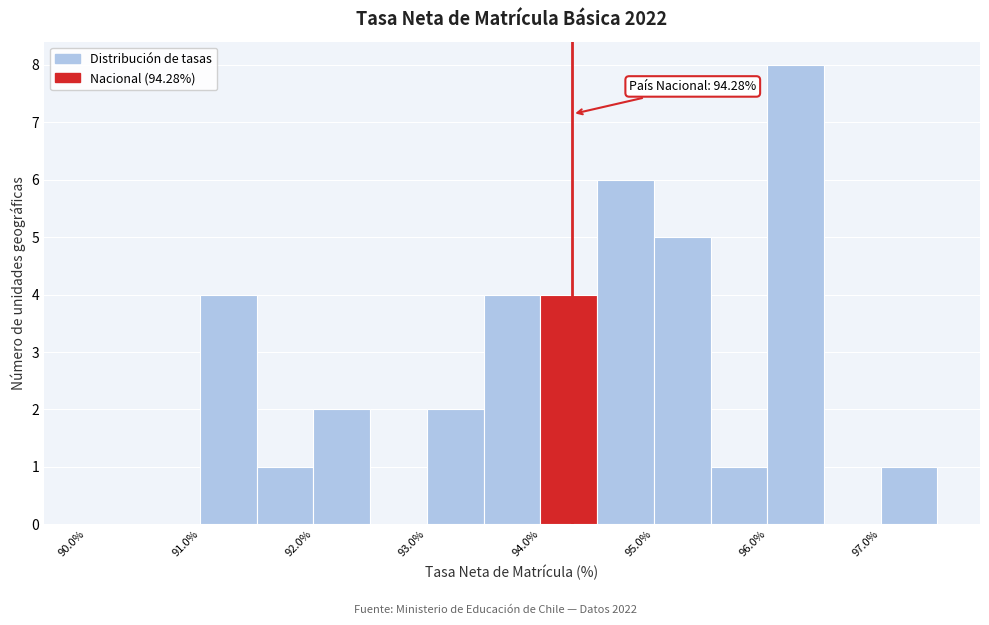

Which range on the x-axis has the tallest bar?

96.0 to 96.5